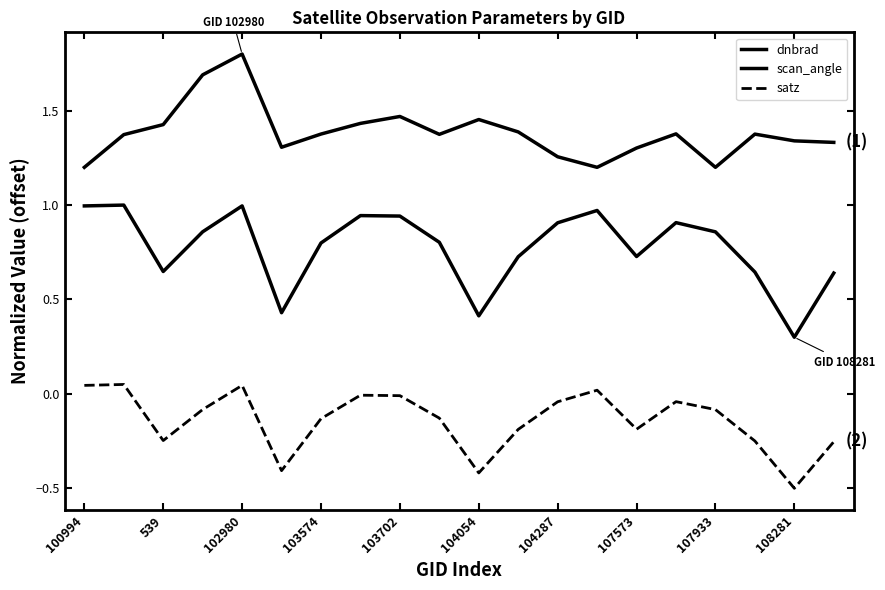

What is the value of the dnbrad point at the 15th from the left?

1.3